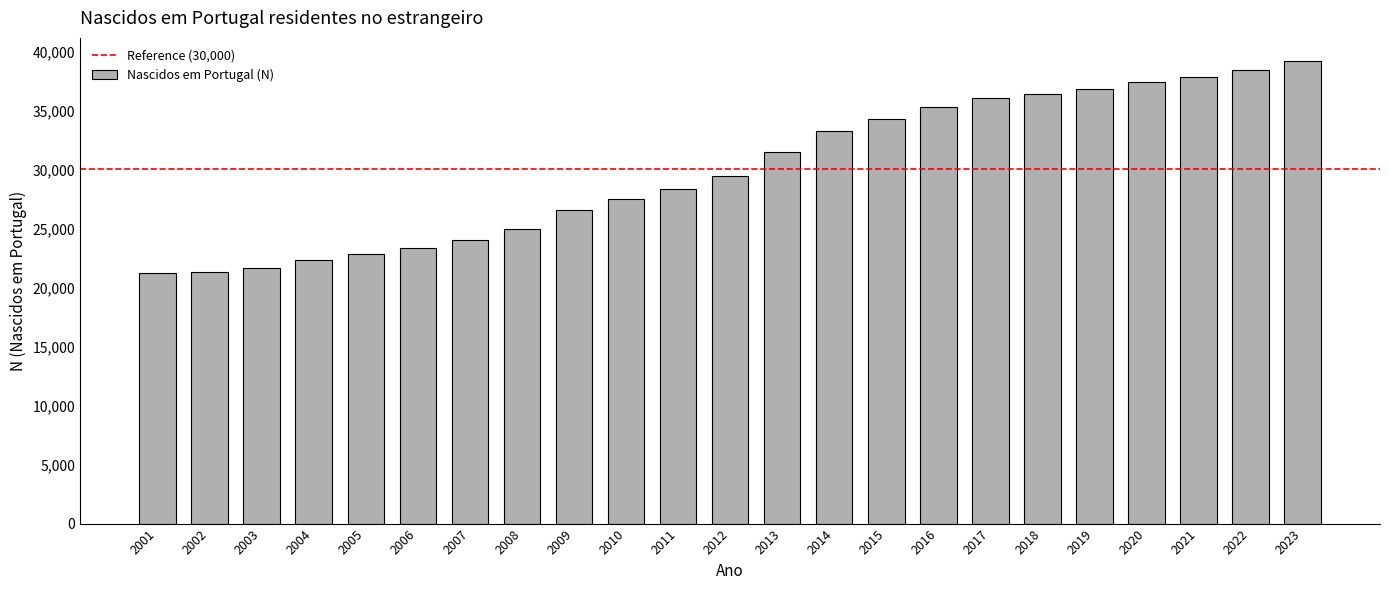

What is the ratio of the value at 2001 to the value at 2006?

0.9